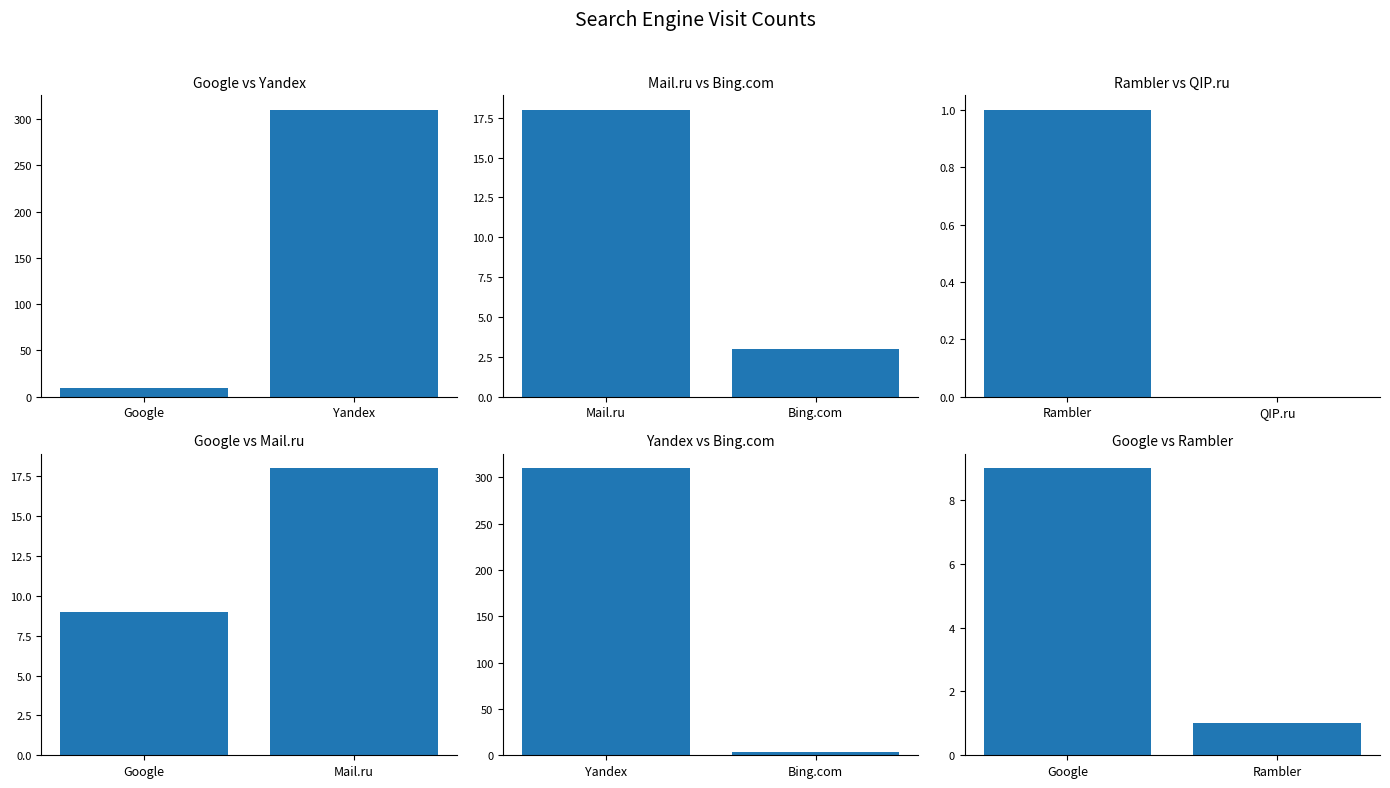

Which series has the largest range (max minus min)?

Yandex